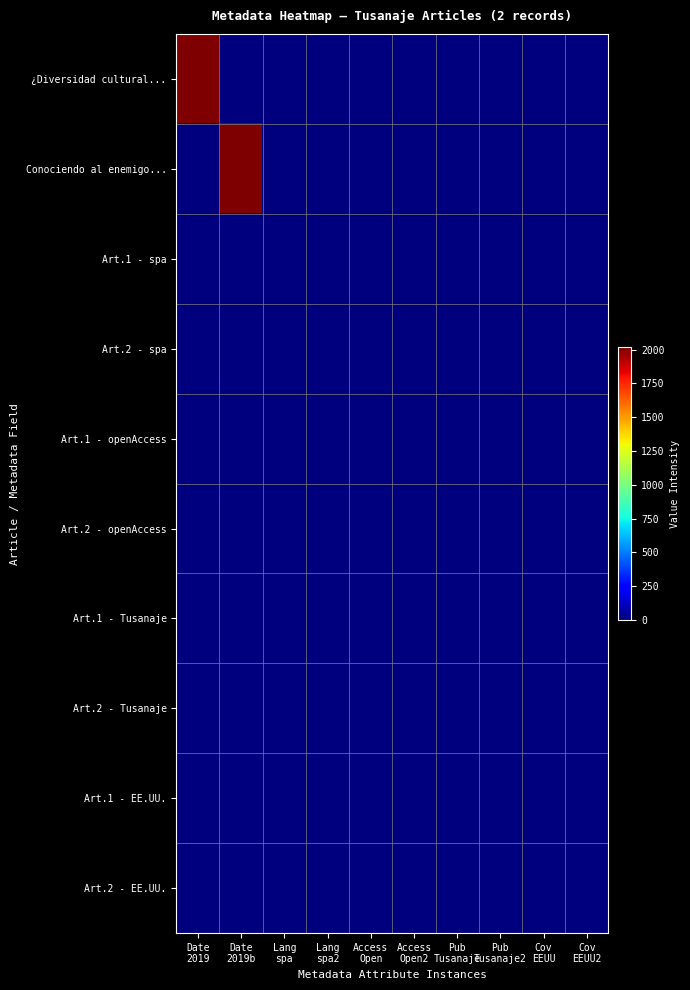

Reading left to right, extract all data points from this chart.

¿Diversidad cultural...: Date
2019=2019	Date
2019b=0	Lang
spa=0	Lang
spa2=0	Access
Open=0	Access
Open2=0	Pub
Tusanaje=0	Pub
Tusanaje2=0	Cov
EEUU=0	Cov
EEUU2=0
Conociendo al enemigo...: Date
2019=0	Date
2019b=2019	Lang
spa=0	Lang
spa2=0	Access
Open=0	Access
Open2=0	Pub
Tusanaje=0	Pub
Tusanaje2=0	Cov
EEUU=0	Cov
EEUU2=0
Art.1 - spa: Date
2019=1	Date
2019b=0	Lang
spa=1	Lang
spa2=0	Access
Open=0	Access
Open2=0	Pub
Tusanaje=0	Pub
Tusanaje2=0	Cov
EEUU=0	Cov
EEUU2=0
Art.2 - spa: Date
2019=0	Date
2019b=1	Lang
spa=0	Lang
spa2=1	Access
Open=0	Access
Open2=0	Pub
Tusanaje=0	Pub
Tusanaje2=0	Cov
EEUU=0	Cov
EEUU2=0
Art.1 - openAccess: Date
2019=1	Date
2019b=0	Lang
spa=0	Lang
spa2=0	Access
Open=1	Access
Open2=0	Pub
Tusanaje=0	Pub
Tusanaje2=0	Cov
EEUU=0	Cov
EEUU2=0
Art.2 - openAccess: Date
2019=0	Date
2019b=1	Lang
spa=0	Lang
spa2=0	Access
Open=0	Access
Open2=1	Pub
Tusanaje=0	Pub
Tusanaje2=0	Cov
EEUU=0	Cov
EEUU2=0
Art.1 - Tusanaje: Date
2019=1	Date
2019b=0	Lang
spa=0	Lang
spa2=0	Access
Open=0	Access
Open2=0	Pub
Tusanaje=1	Pub
Tusanaje2=0	Cov
EEUU=0	Cov
EEUU2=0
Art.2 - Tusanaje: Date
2019=0	Date
2019b=1	Lang
spa=0	Lang
spa2=0	Access
Open=0	Access
Open2=0	Pub
Tusanaje=0	Pub
Tusanaje2=1	Cov
EEUU=0	Cov
EEUU2=0
Art.1 - EE.UU.: Date
2019=1	Date
2019b=0	Lang
spa=0	Lang
spa2=0	Access
Open=0	Access
Open2=0	Pub
Tusanaje=0	Pub
Tusanaje2=0	Cov
EEUU=1	Cov
EEUU2=0
Art.2 - EE.UU.: Date
2019=0	Date
2019b=1	Lang
spa=0	Lang
spa2=0	Access
Open=0	Access
Open2=0	Pub
Tusanaje=0	Pub
Tusanaje2=0	Cov
EEUU=0	Cov
EEUU2=1